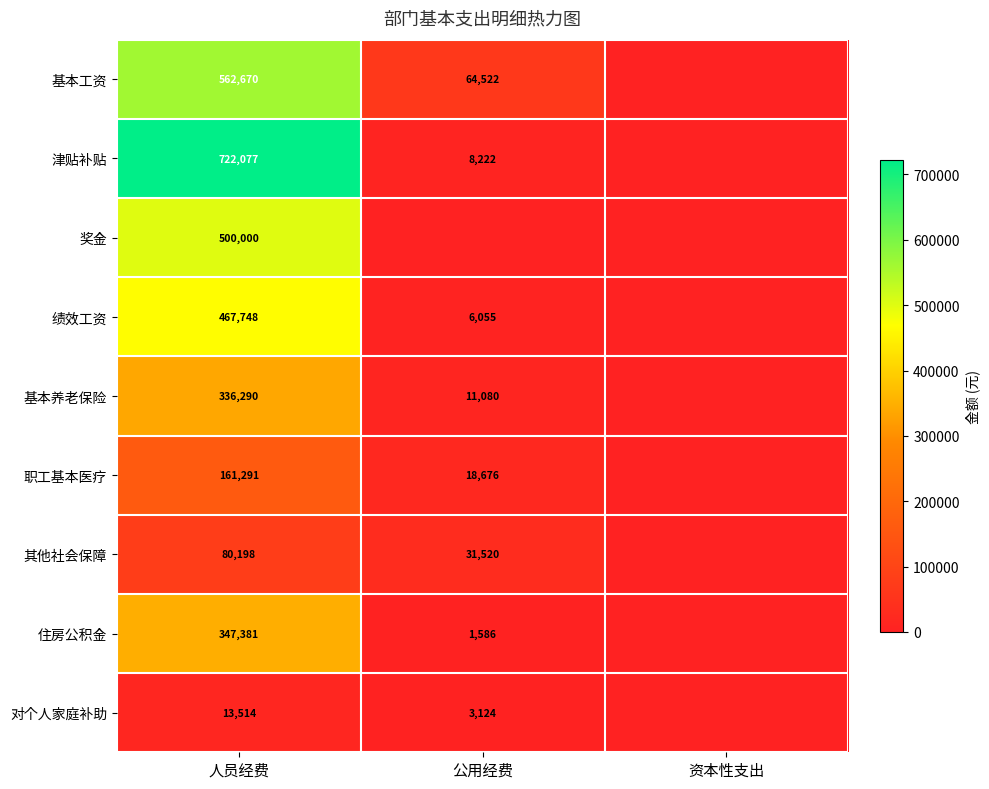

What is the sum of the 职工基本医疗 values at 公用经费 and 人员经费?

179967